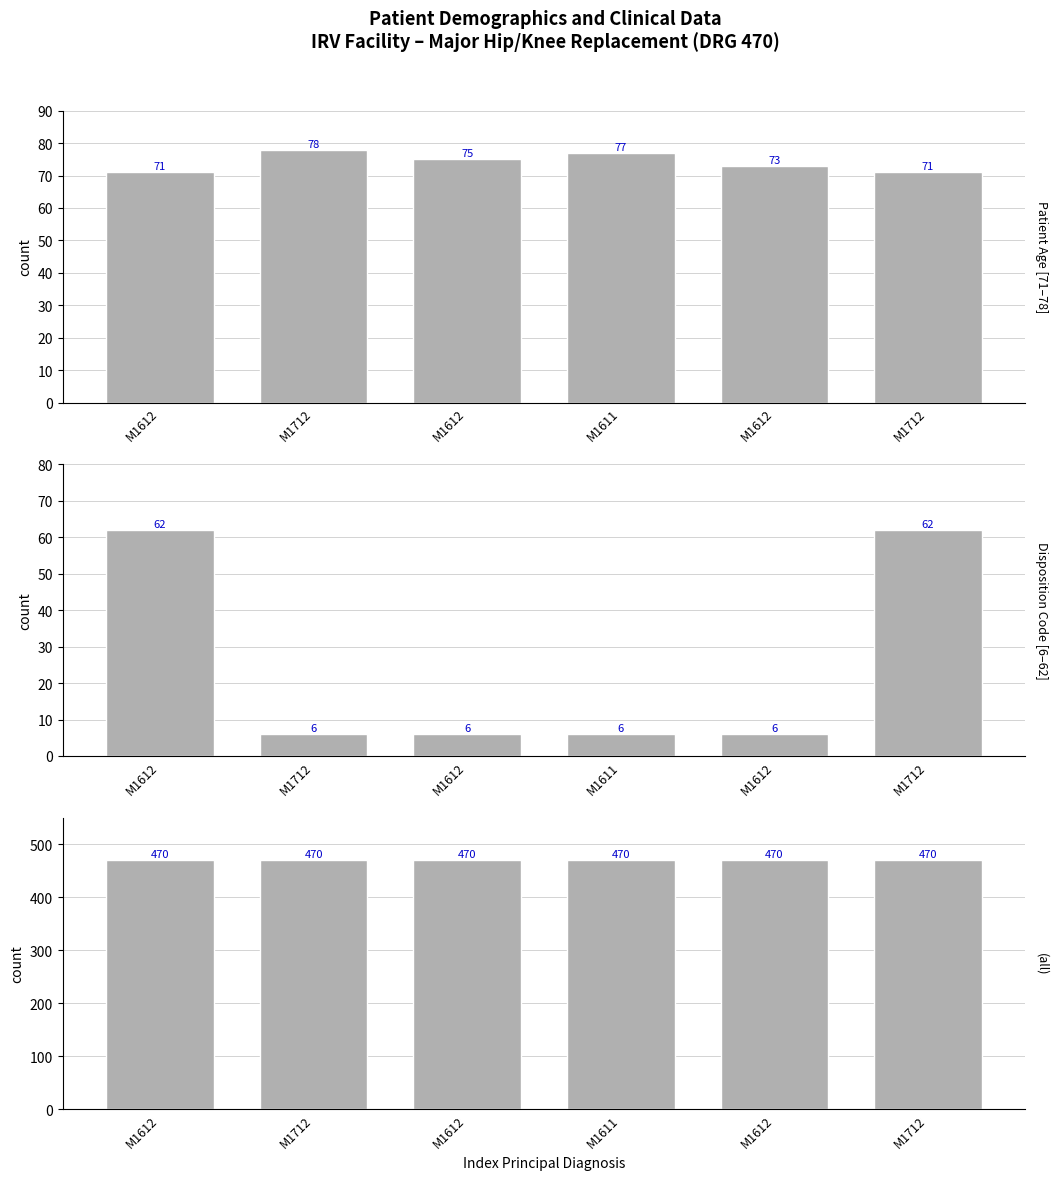

Which series has the largest total across all categories?

DRG